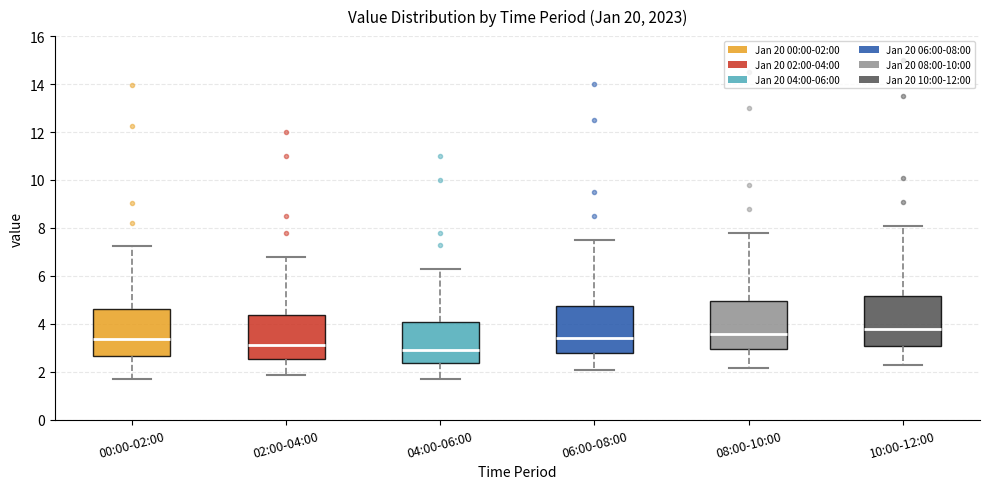

Reading left to right, read every box against the y-axis: the position of its median line, the range the box covers, and the ends of its whiskers. The values are not printed on the chart, so give them approximately, as read against the axis.

00:00-02:00: median 3.4, box 2.6 to 4.6, whiskers 1.8 to 7.2
02:00-04:00: median 3.2, box 2.6 to 4.4, whiskers 1.8 to 6.8
04:00-06:00: median 3.0, box 2.4 to 4.0, whiskers 1.8 to 6.4
06:00-08:00: median 3.4, box 2.8 to 4.8, whiskers 2.0 to 7.6
08:00-10:00: median 3.6, box 3.0 to 5.0, whiskers 2.2 to 7.8
10:00-12:00: median 3.8, box 3.0 to 5.2, whiskers 2.2 to 8.2